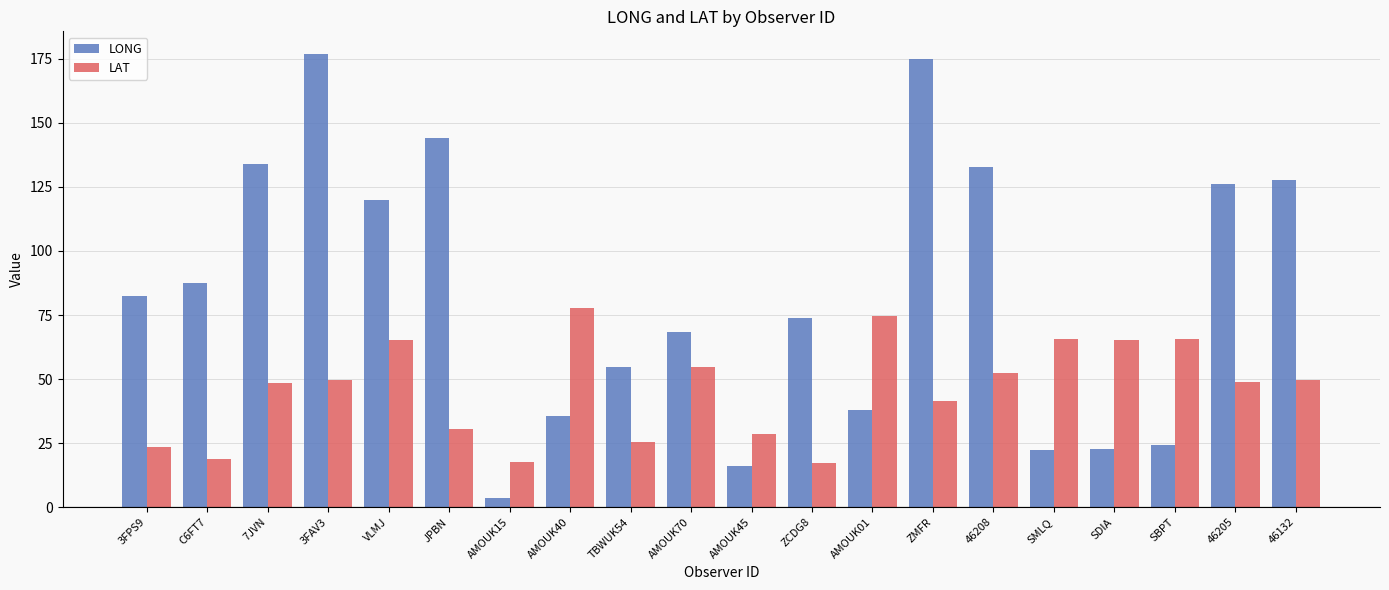

At which label does LAT reach its peak?

AMOUK40